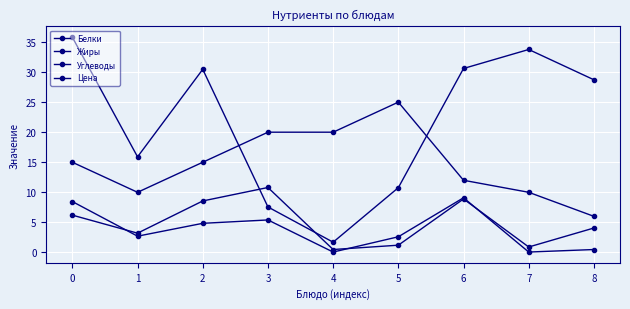

Reading left to right, transcribe all the data shown in this chart.

Белки: 0=6.2	1=3.2	2=8.6	3=10.8	4=0.5	5=1.2	6=8.9	7=0.9	8=4.1
Жиры: 0=8.5	1=2.7	2=4.8	3=5.4	4=0.1	5=2.6	6=9.1	7=0.1	8=0.5
Углеводы: 0=35.8	1=15.9	2=30.5	3=7.6	4=1.7	5=10.8	6=30.6	7=33.8	8=28.7
Цена: 0=15.0	1=10.0	2=15.0	3=20.0	4=20.0	5=25.0	6=12.0	7=10.0	8=6.0